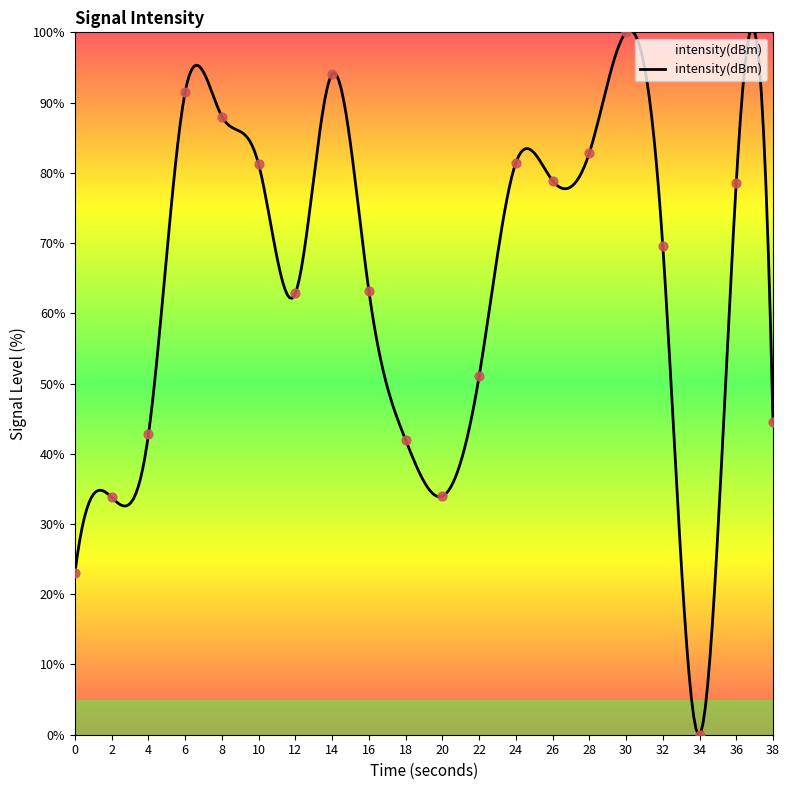

What is the change in value from 14 to 18?

-52.1